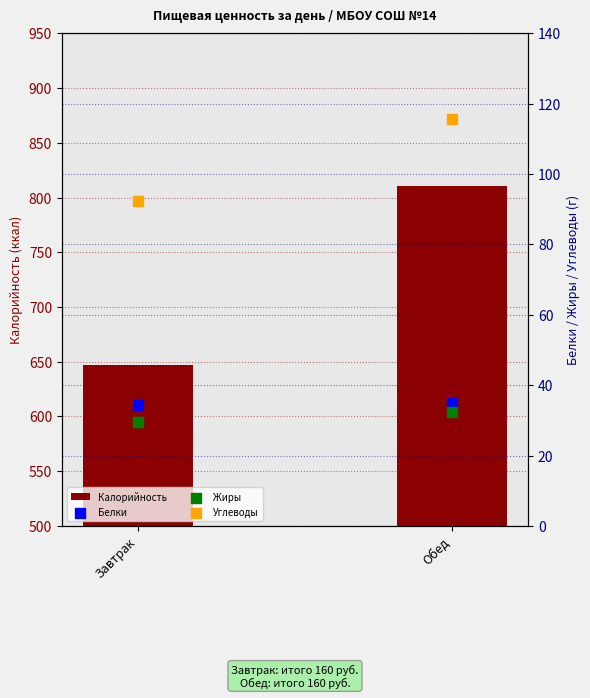

At how many categories does at least one series exceed 698?

1